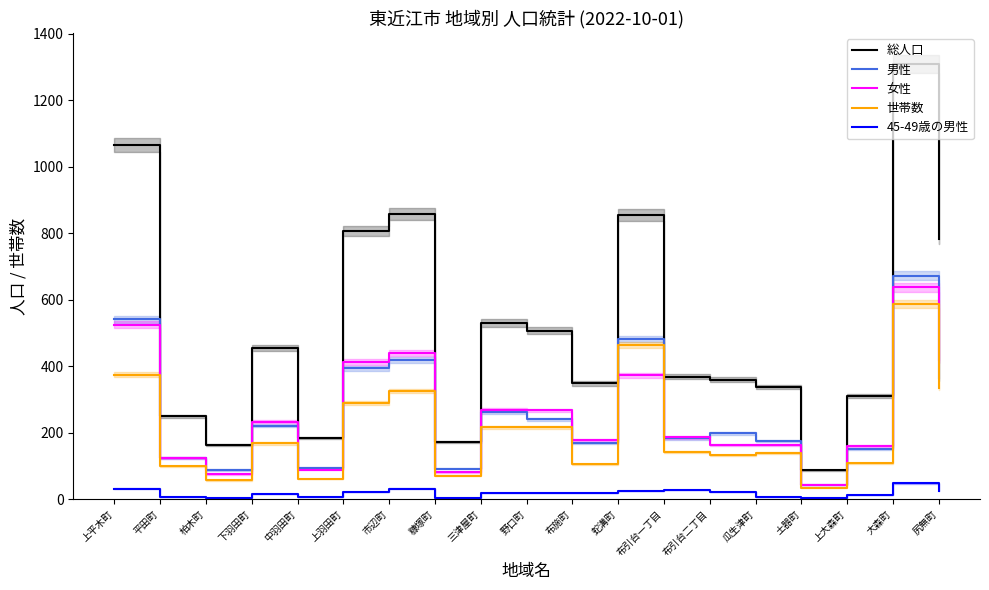

Rank the series at 大森町 from highest to lowest value.

総人口, 男性, 女性, 世帯数, 45-49歳の男性